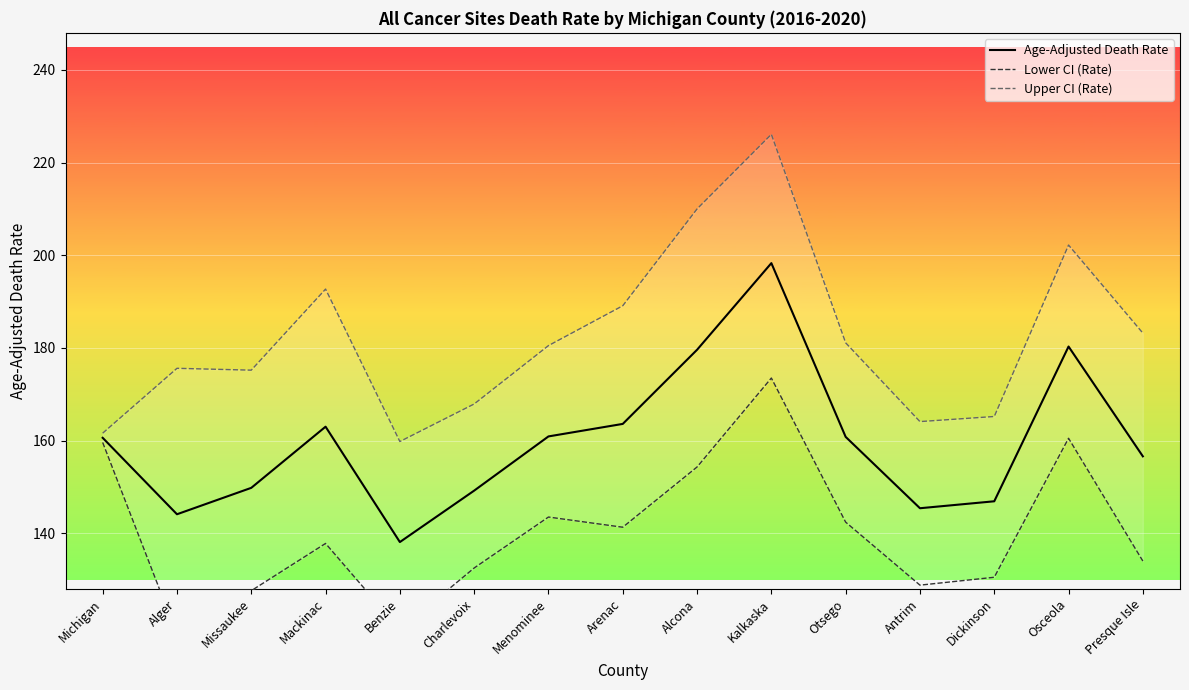

The Upper CI (Rate) series shows 90.2 at Missaukee. True or false?

False